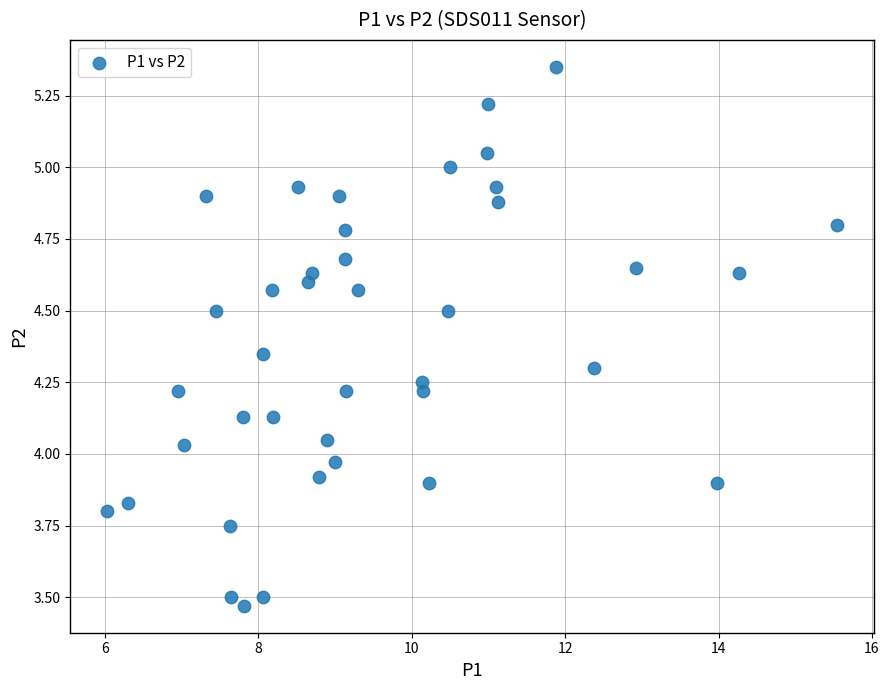

What is the range of X values (max minus min)?

9.5